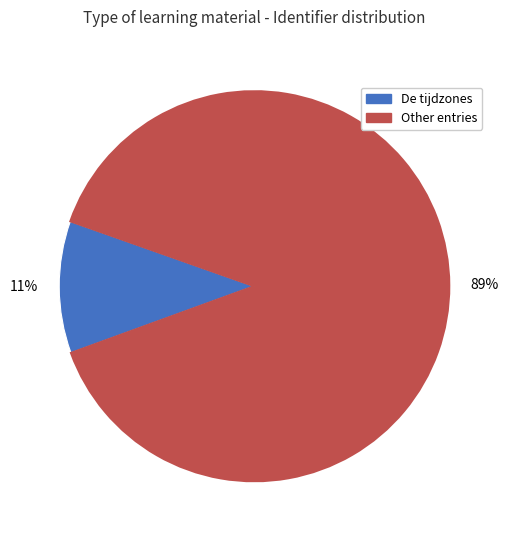

To the nearest percent, what is the average slice percentage?

50%